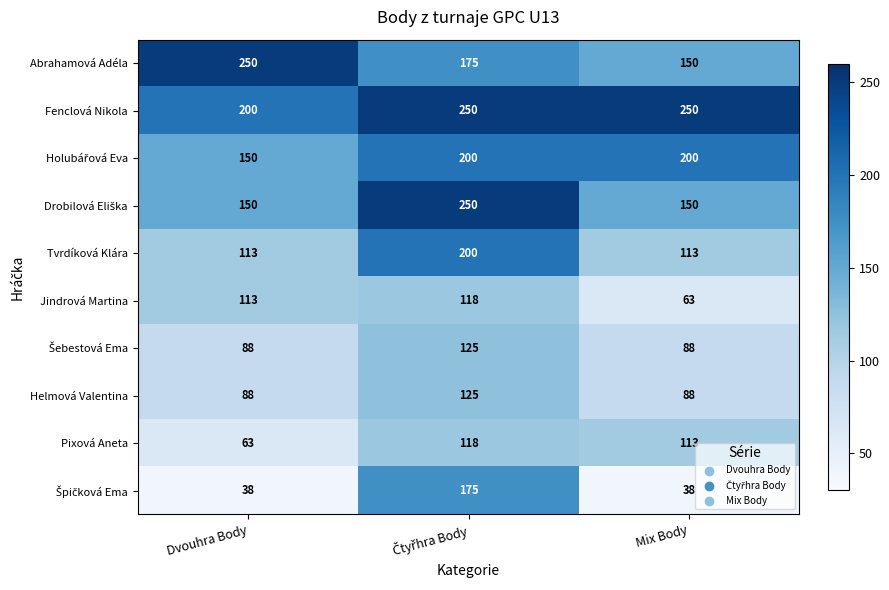

What is the smallest value displayed?

38